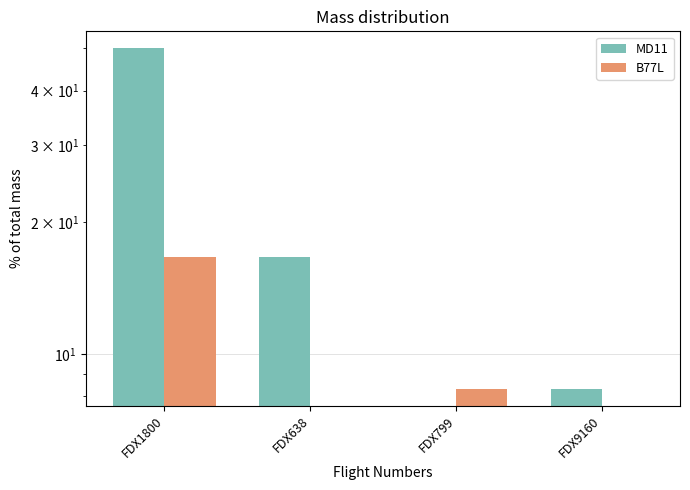

What position from the left is FDX1800?

1